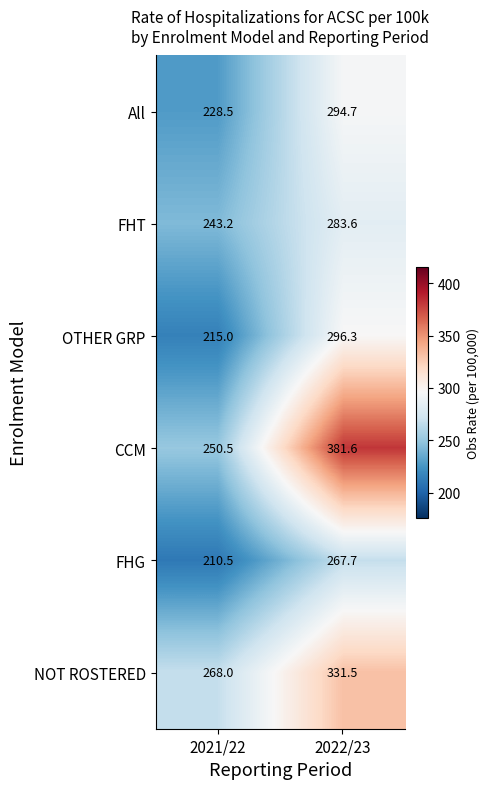

The NOT ROSTERED series shows 150.3 at 2022/23. True or false?

False